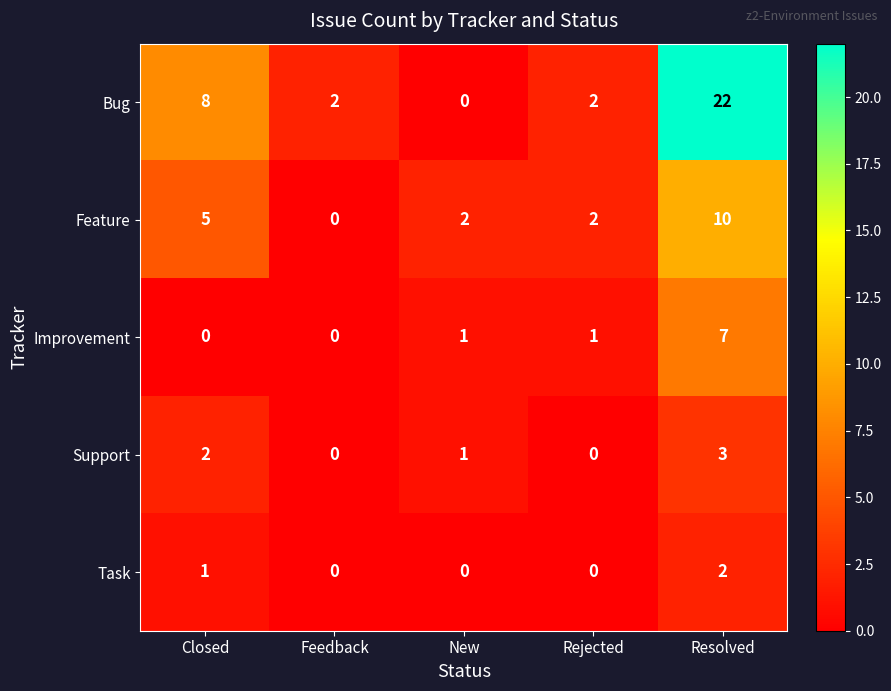

Rank the series by their maximum value, from highest to lowest.

Bug, Feature, Improvement, Support, Task